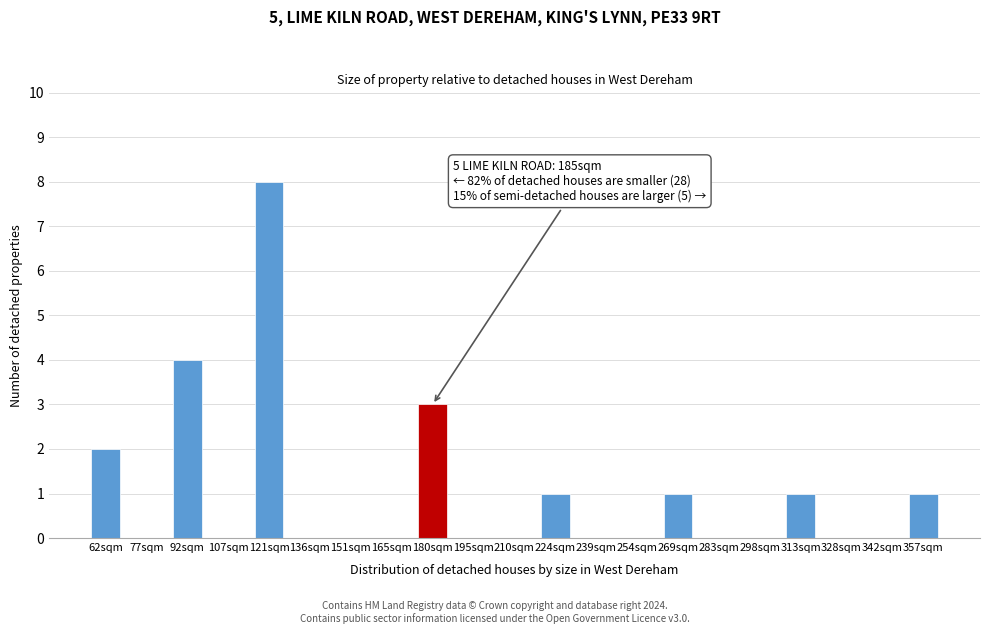

Reading right to left, transcribe all the data shown in this chart.

357sqm=1	342sqm=0	328sqm=0	313sqm=1	298sqm=0	283sqm=0	269sqm=1	254sqm=0	239sqm=0	224sqm=1	210sqm=0	195sqm=0	180sqm=3	165sqm=0	151sqm=0	136sqm=0	121sqm=8	107sqm=0	92sqm=4	77sqm=0	62sqm=2